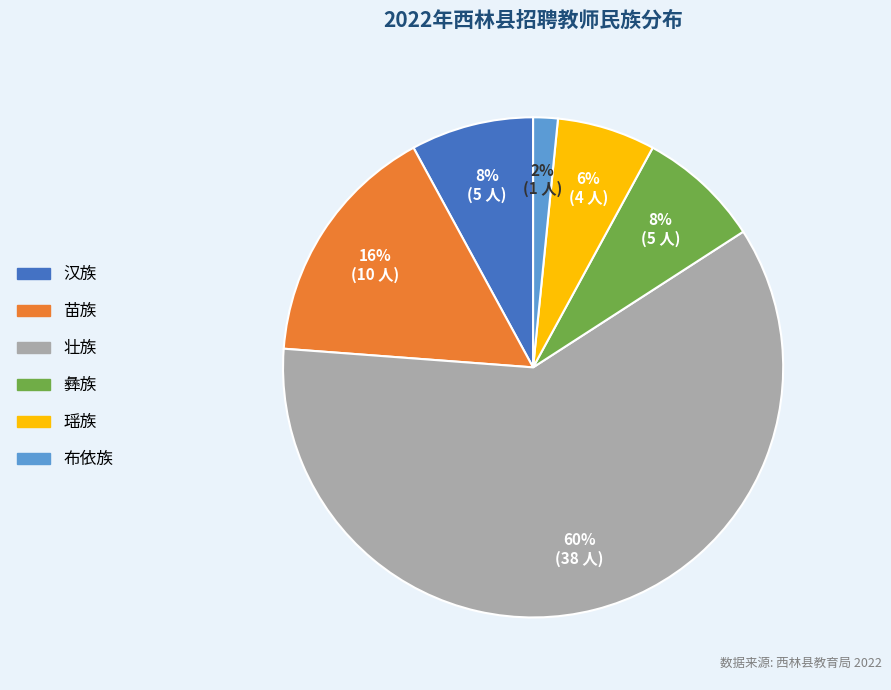

Which category has the smallest portion of the pie?

布依族